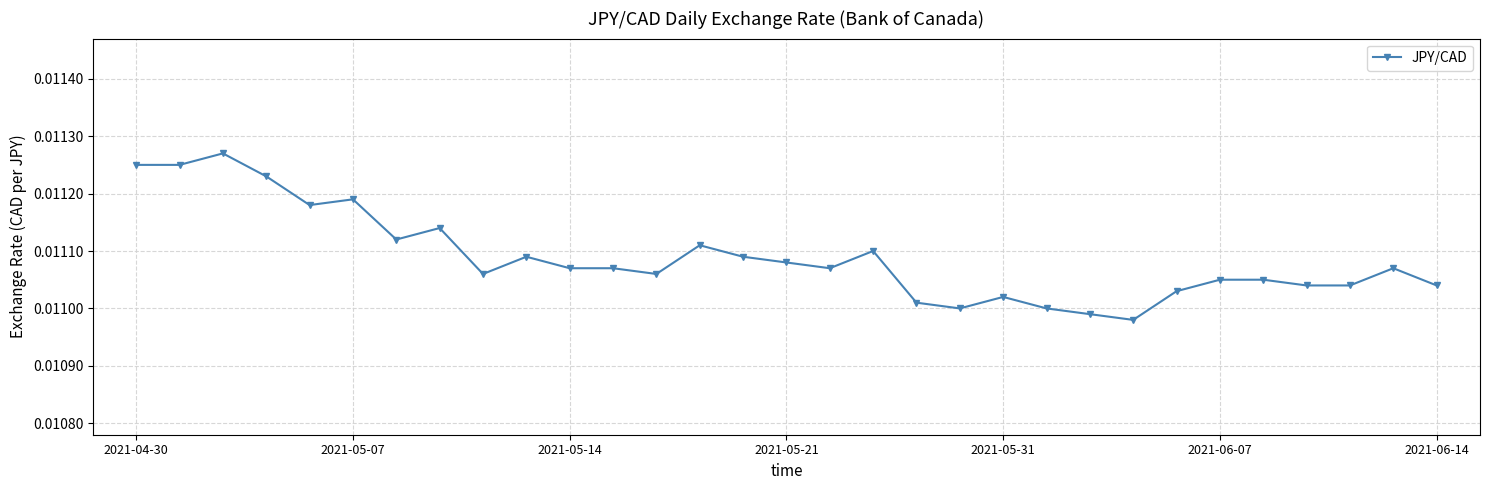

True or false: there are more than 2 points higher than both neighbors.

True